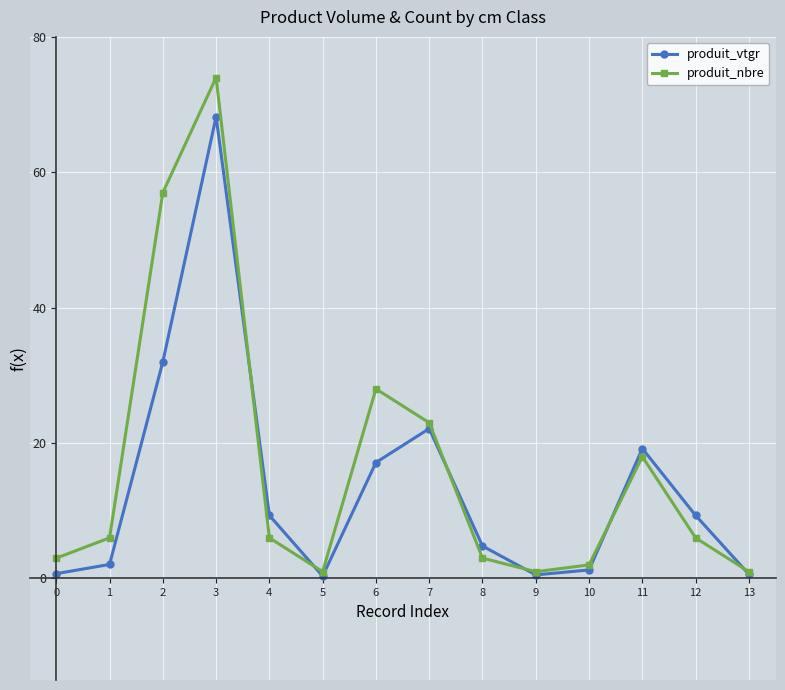

List the series in order of their peak value, highest first.

produit_nbre, produit_vtgr